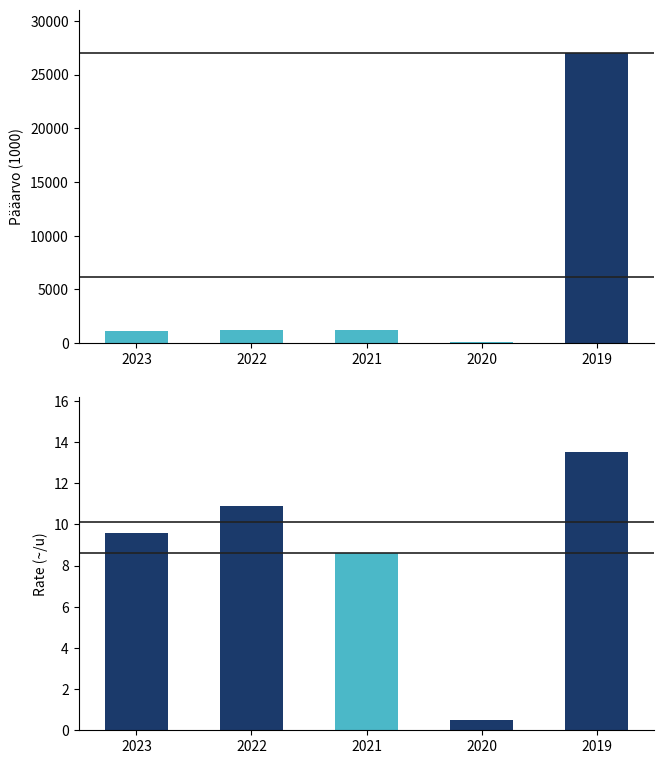

At which label does Rate (~/u) first exceed 9?

2023